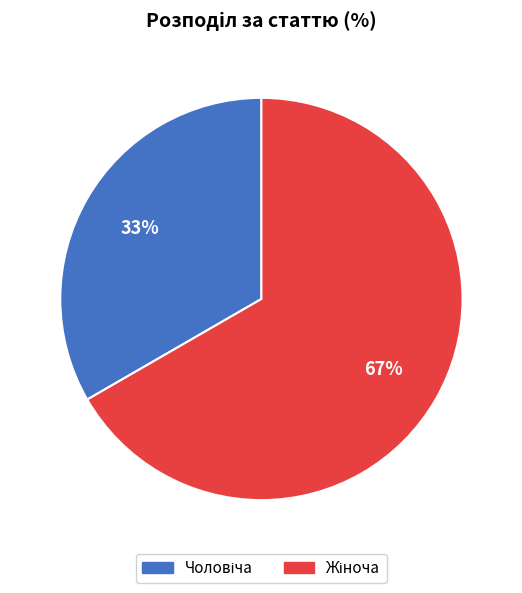

Does any single category account for the majority?

Yes